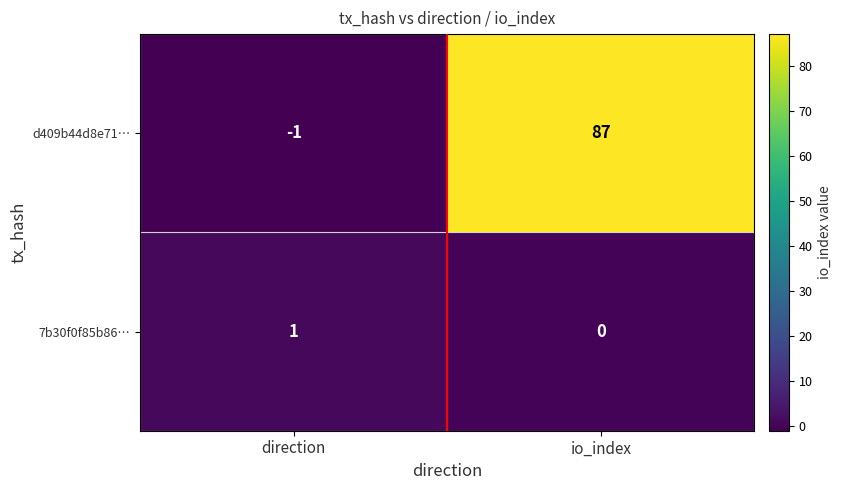

The d409b44d8e71… series shows 121 at io_index. True or false?

False